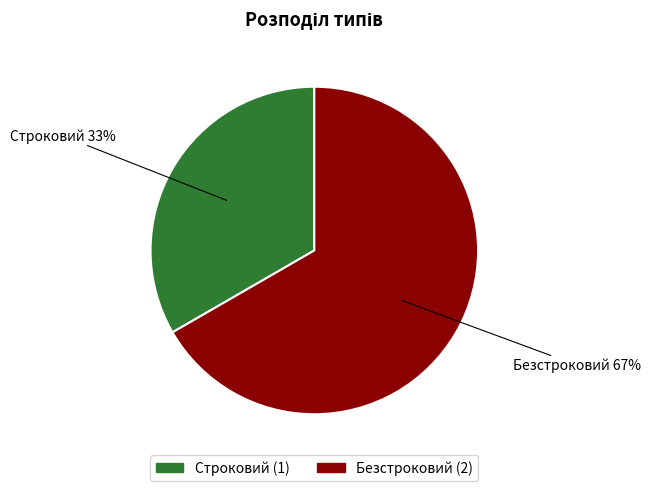

True or false: Безстроковий accounts for 77% of the total.

False